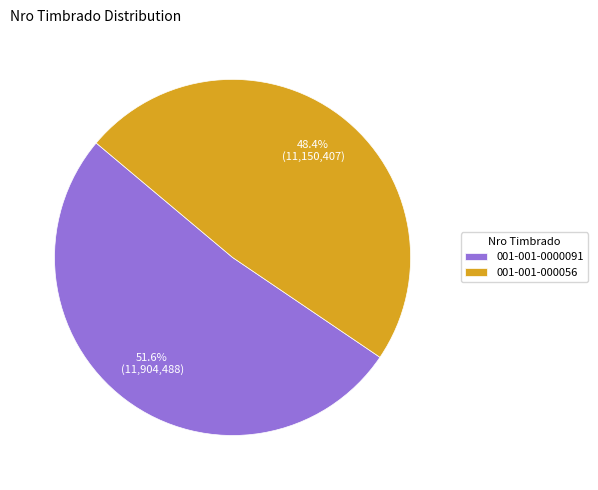

To the nearest percent, what is the difference between the largest and smallest slice percentages?

3%